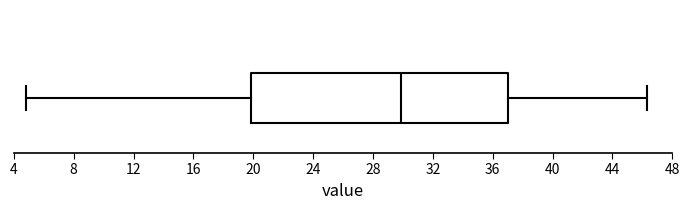

Transcribe this box plot: give where the median line is, the range the box spans, and where the two whiskers end, as read against the x-axis. The values are not printed on the chart, so give them approximately, as read against the axis.

median 30.0, box 20.0 to 37.0, whiskers 5.0 to 46.5